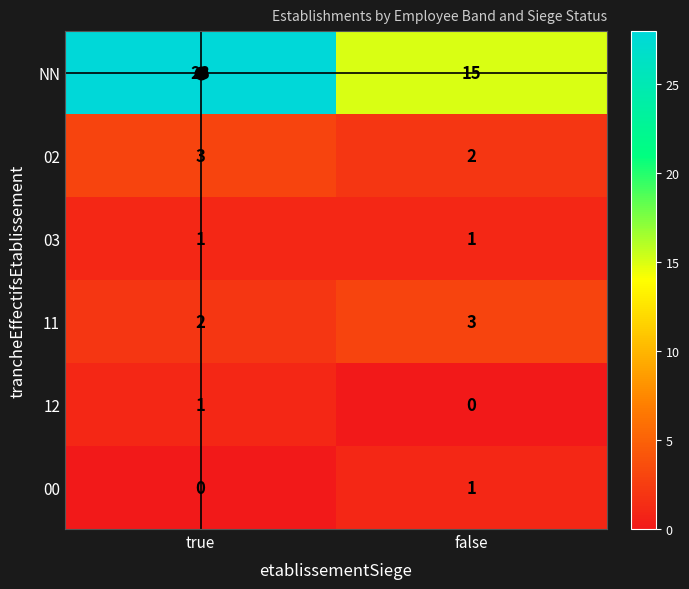

At which category does the chart reach its peak across all series?

true